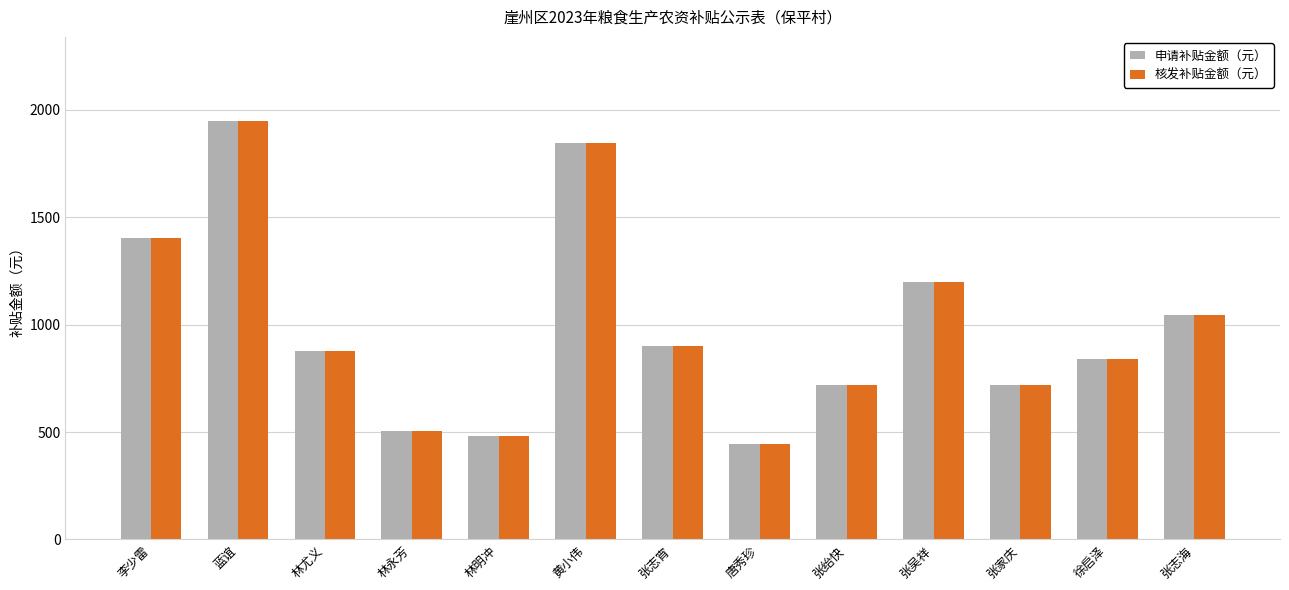

The 核发补贴金额（元） series shows 1200 at 张吴祥. True or false?

True